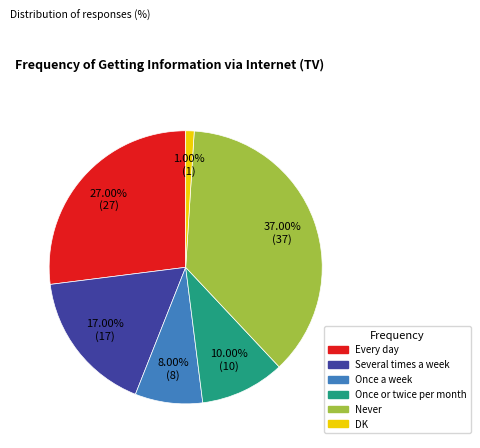

Does any single category account for the majority?

No